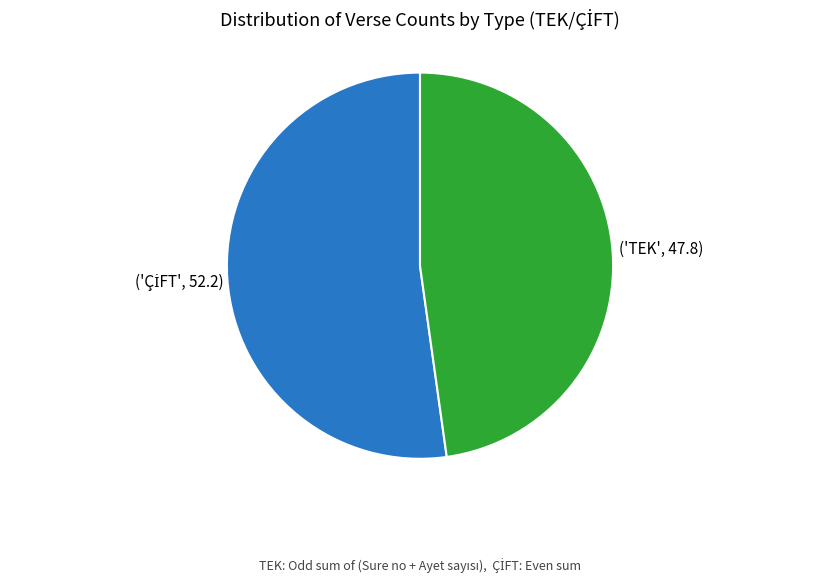

Is there any slice that represents more than half of the pie?

Yes